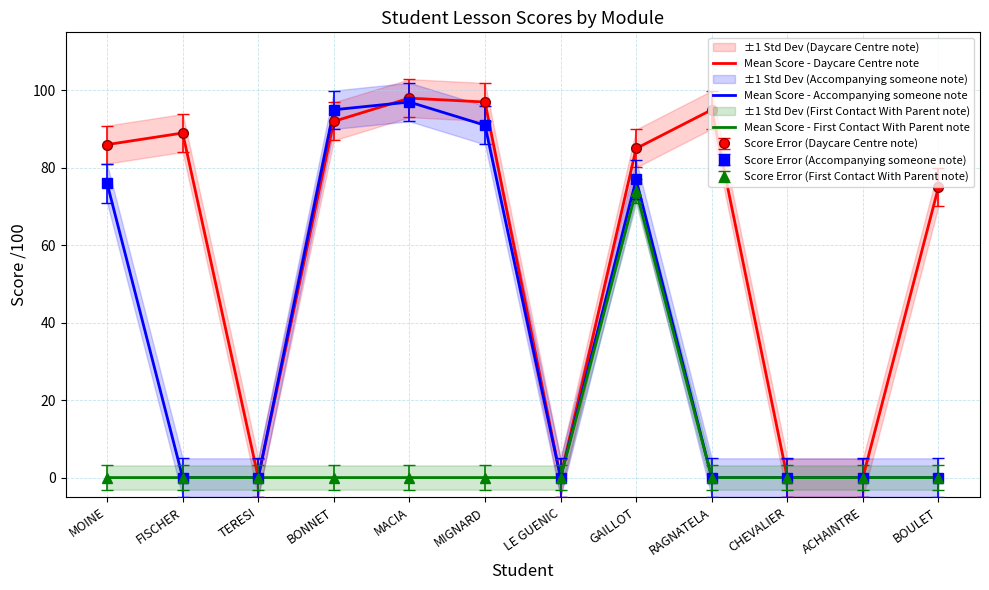

Reading left to right, transcribe all the data shown in this chart.

Mean Score - Daycare Centre note: 86	89	0	92	98	97	0	85	95	0	0	75
Mean Score - Accompanying someone note: 76	0	0	95	97	91	0	77	0	0	0	0
Mean Score - First Contact With Parent note: 0	0	0	0	0	0	0	74	0	0	0	0